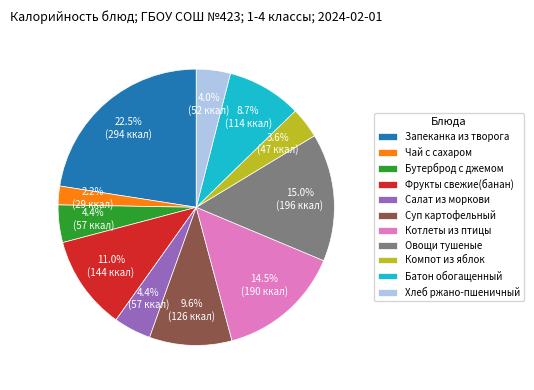

Which slice is the smallest?

Чай с сахаром